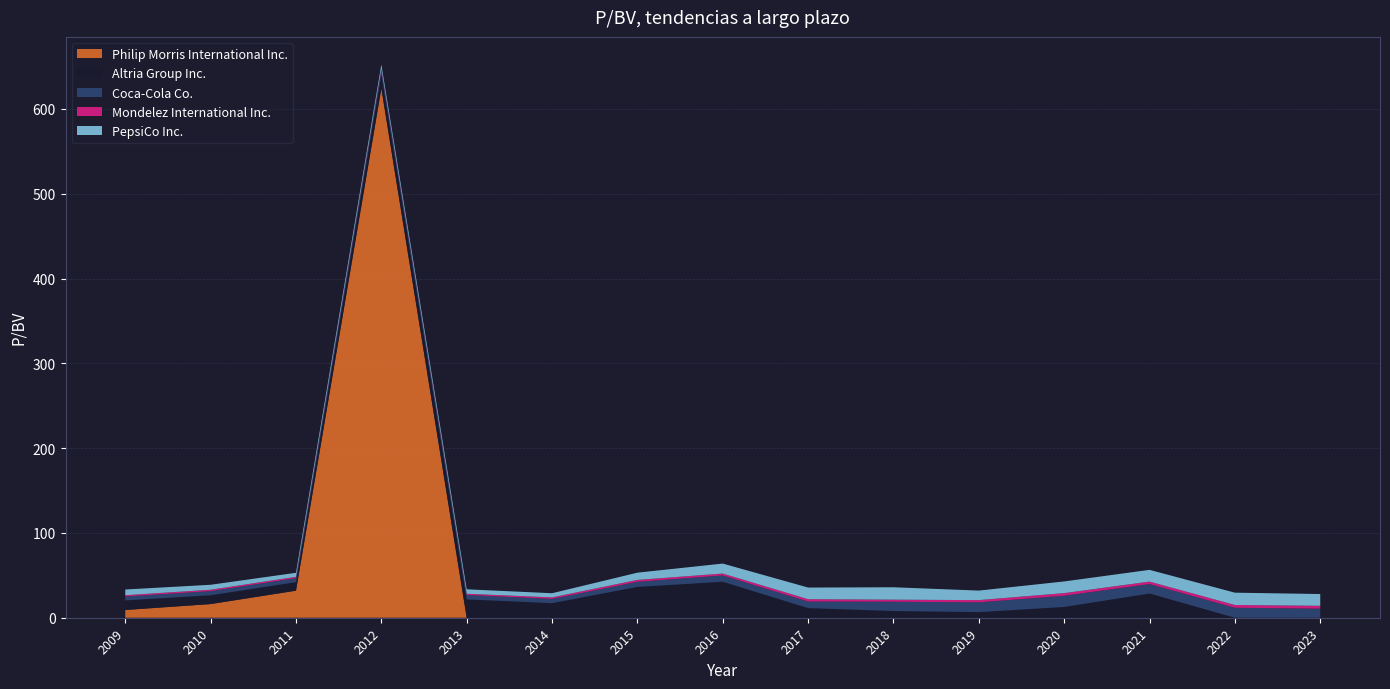

Reading left to right, transcribe all the data shown in this chart.

Philip Morris International Inc.: 2009-02-26=9.1	2010-02-26=16.1	2011-02-25=31.9	2012-02-24=624.2	2013-02-22=0.0	2014-02-21=0.0	2015-02-20=0.0	2016-02-17=0.0	2017-02-14=0.0	2018-02-13=0.0	2019-02-07=0.0	2020-02-07=0.0	2021-02-09=0.0	2022-02-11=0.0	2023-02-10=0.0
Altria Group Inc.: 2009-02-26=11.3	2010-02-26=10.4	2011-02-25=10.1	2012-02-24=16.4	2013-02-22=21.6	2014-02-21=17.1	2015-02-20=36.4	2016-02-17=42.4	2017-02-14=11.3	2018-02-13=7.9	2019-02-07=6.6	2020-02-07=12.7	2021-02-09=28.5	2022-02-11=0.0	2023-02-10=0.0
Coca-Cola Co.: 2009-02-26=4.6	2010-02-26=4.9	2011-02-25=4.7	2012-02-24=5.0	2013-02-22=5.2	2014-02-21=5.1	2015-02-20=6.1	2016-02-17=7.5	2017-02-14=7.8	2018-02-13=11.0	2019-02-07=11.6	2020-02-07=13.3	2021-02-09=11.2	2022-02-11=11.7	2023-02-10=10.7
Mondelez International Inc.: 2009-02-26=1.5	2010-02-26=1.6	2011-02-25=1.6	2012-02-24=1.9	2013-02-22=1.5	2014-02-21=1.8	2015-02-20=2.2	2016-02-17=2.2	2017-02-14=2.8	2018-02-13=2.4	2019-02-07=2.6	2020-02-07=3.1	2021-02-09=2.9	2022-02-11=3.3	2023-02-10=3.3
PepsiCo Inc.: 2009-02-26=6.7	2010-02-26=5.8	2011-02-25=4.8	2012-02-24=4.8	2013-02-22=5.2	2014-02-21=4.9	2015-02-20=8.5	2016-02-17=11.8	2017-02-14=13.7	2018-02-13=14.6	2019-02-07=11.2	2020-02-07=13.8	2021-02-09=13.8	2022-02-11=14.5	2023-02-10=13.9